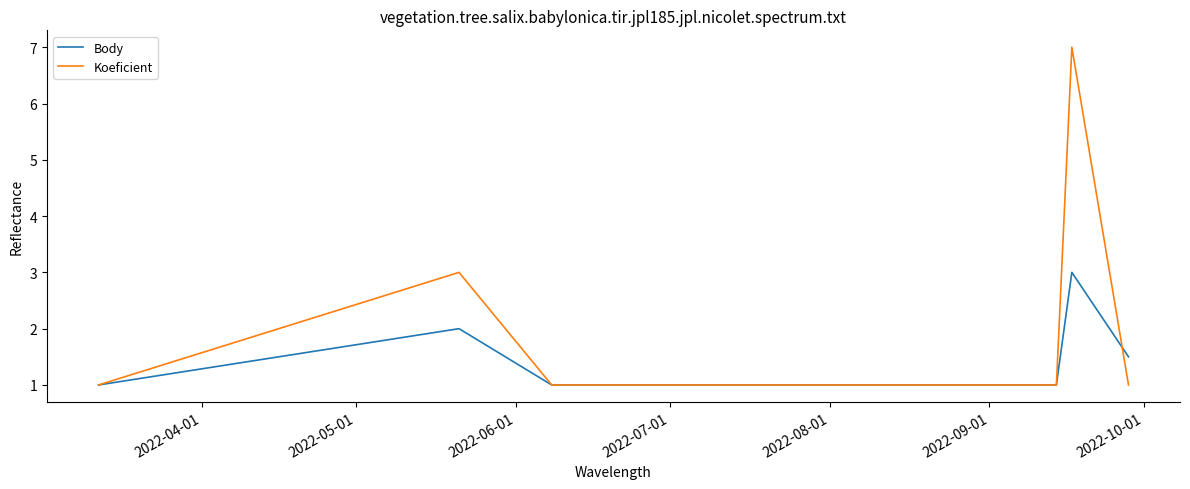

How many lines are shown in the chart?

2